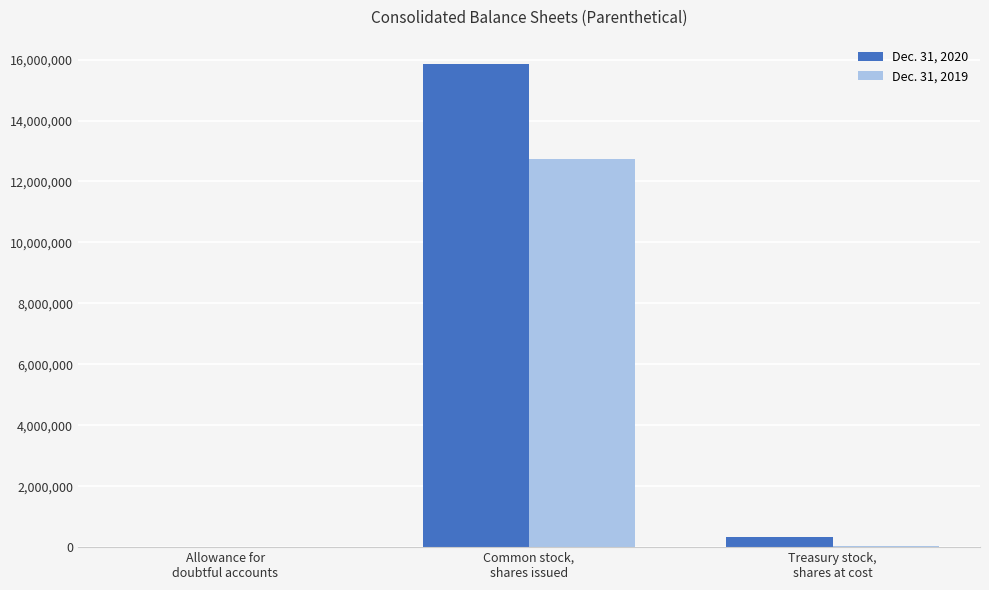

Count the number of categories in the chart.

3